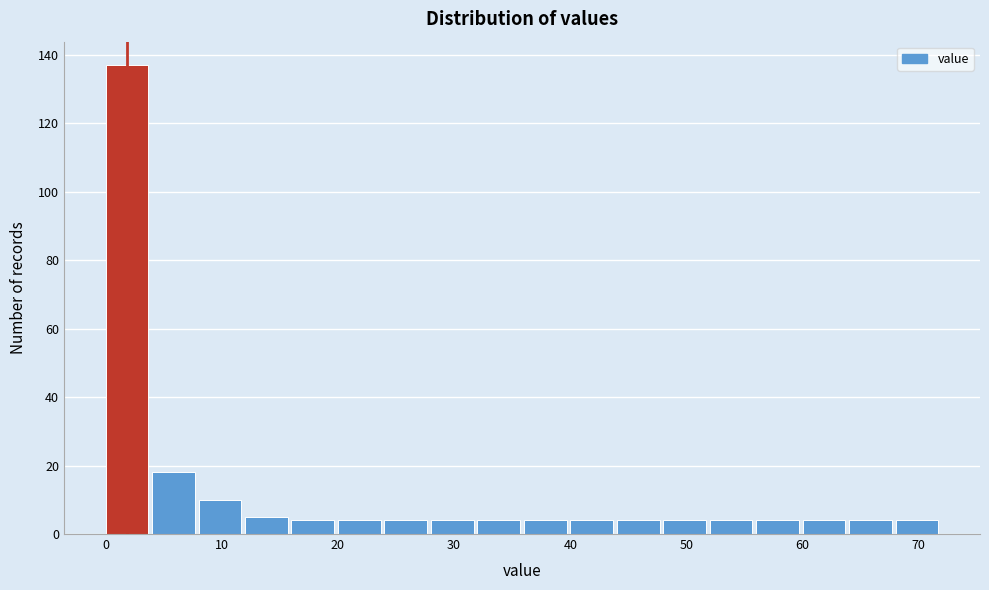

Reading left to right, list every bar in this chart as the range it spans on the x-axis followed by its height. The values are not printed on the chart, so give them approximately, as read against the axis.

0 to 4: 138
4 to 8: 18
8 to 12: 10
12 to 16: 6
16 to 20: 4
20 to 24: 4
24 to 28: 4
28 to 32: 4
32 to 36: 4
36 to 40: 4
40 to 44: 4
44 to 48: 4
48 to 52: 4
52 to 56: 4
56 to 60: 4
60 to 64: 4
64 to 68: 4
68 to 72: 4